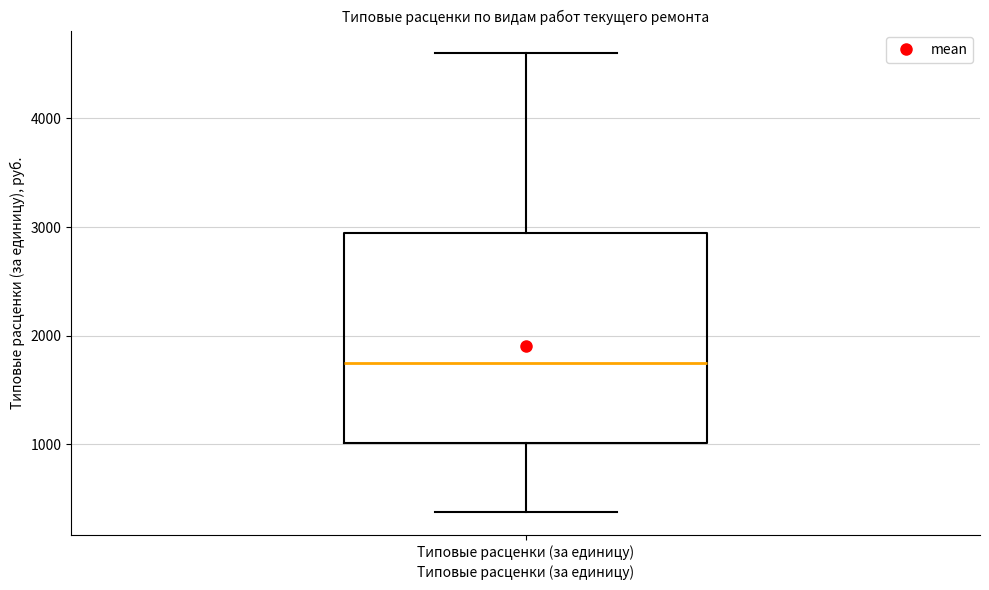

Where does the median line of the box for Типовые расценки (за единицу) sit on the y-axis? The values are not printed on the chart, so give them approximately, as read against the axis.

1700